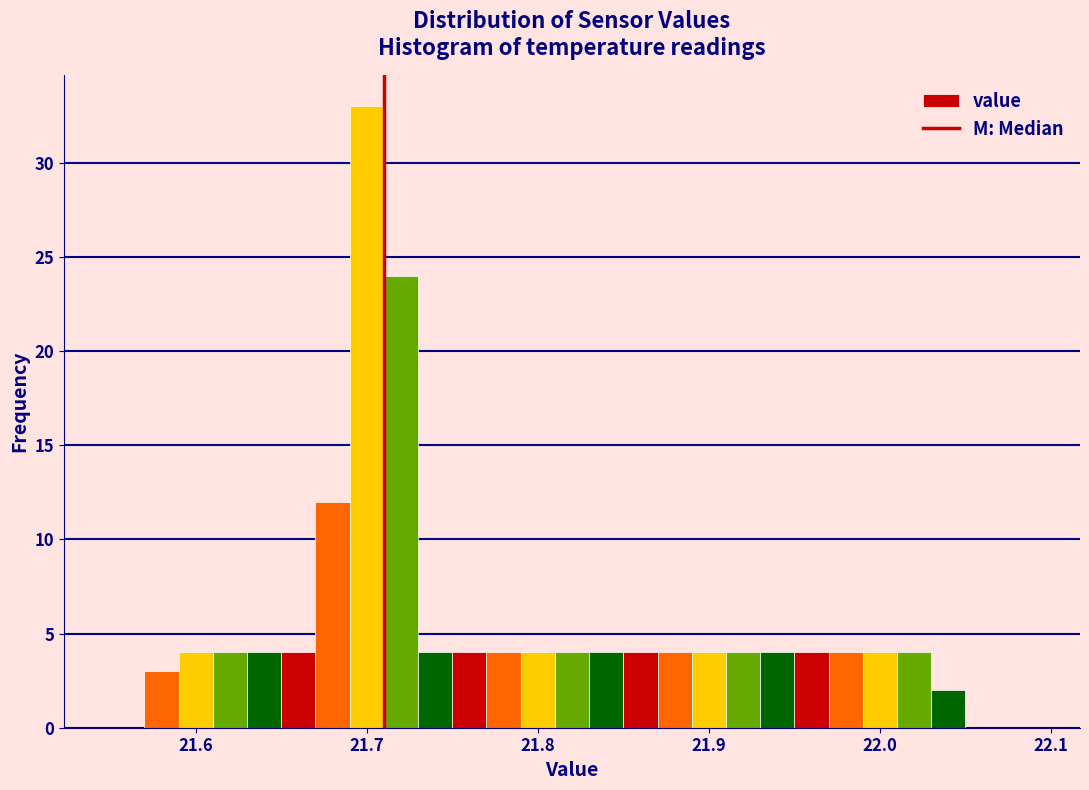

Read against the x-axis, roughly where is the centre of the tallest bar?

21.70